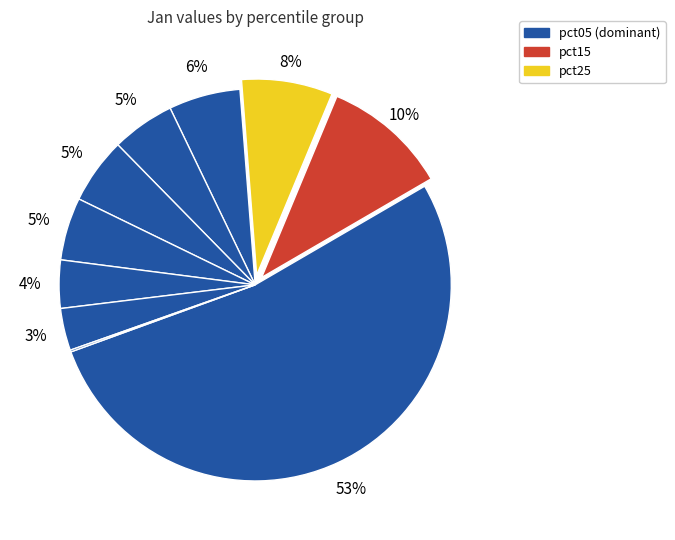

Rank the categories by value from lowest to highest.

pct95, pct85, pct75, pct65, pct45, pct55, pct35, pct25, pct15, pct05